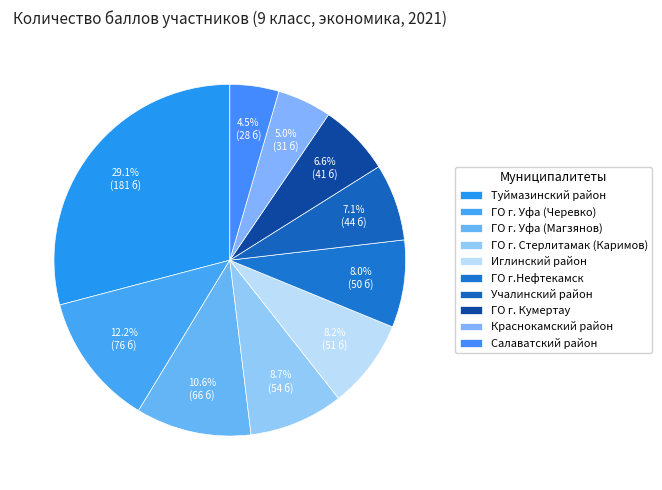

Is there any slice that represents more than half of the pie?

No